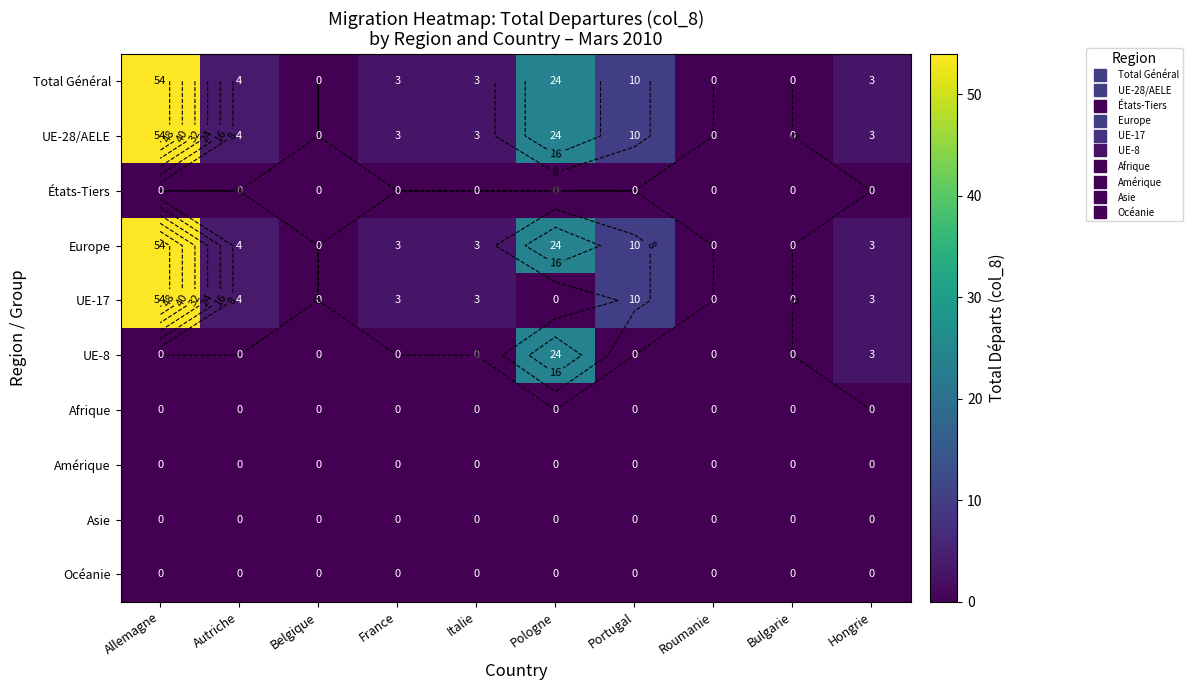

How many distinct data groups are displayed?

10